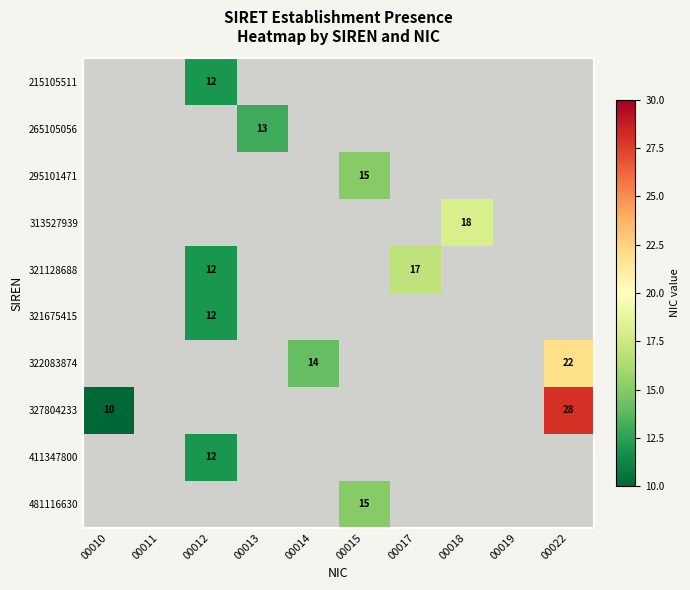

True or false: 327804233 has a value of 10 at 00010.

True